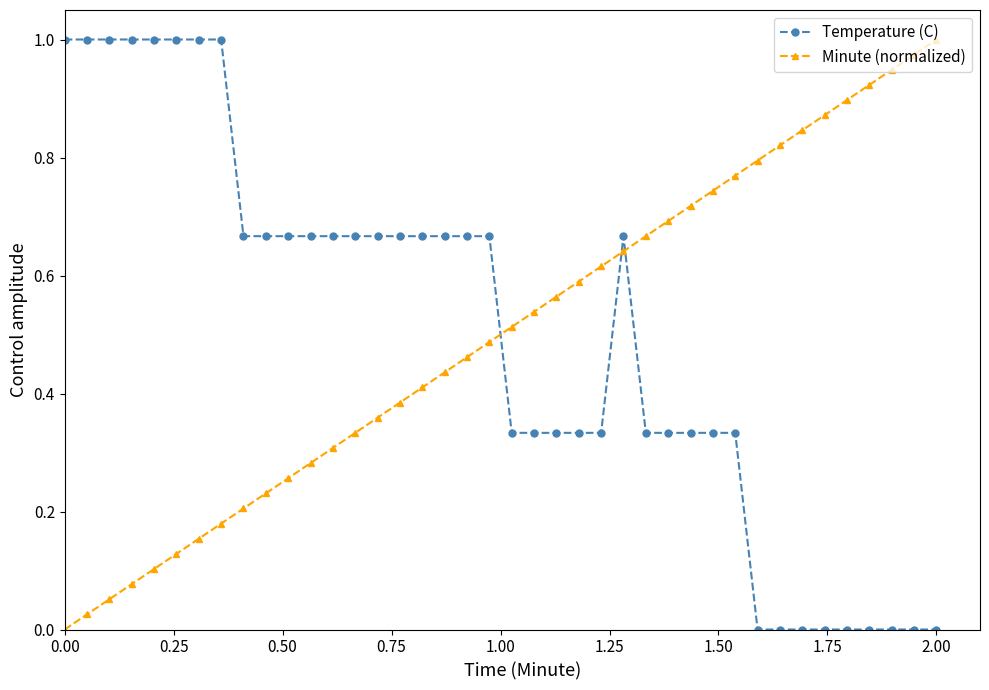

What is the sum of all Temperature (C) values?

20.0